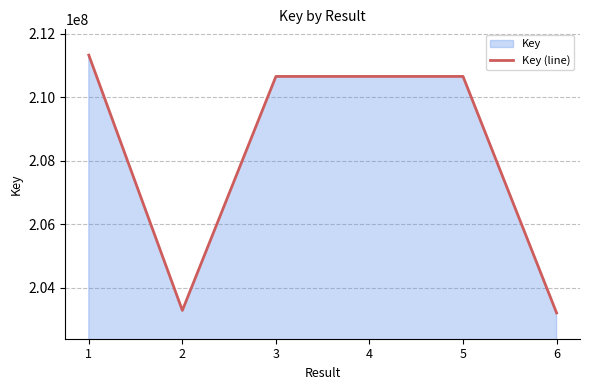

Reading left to right, list all the values displayed in this chart.

211326060	203290956	210655000	210654959	210655041	203211812